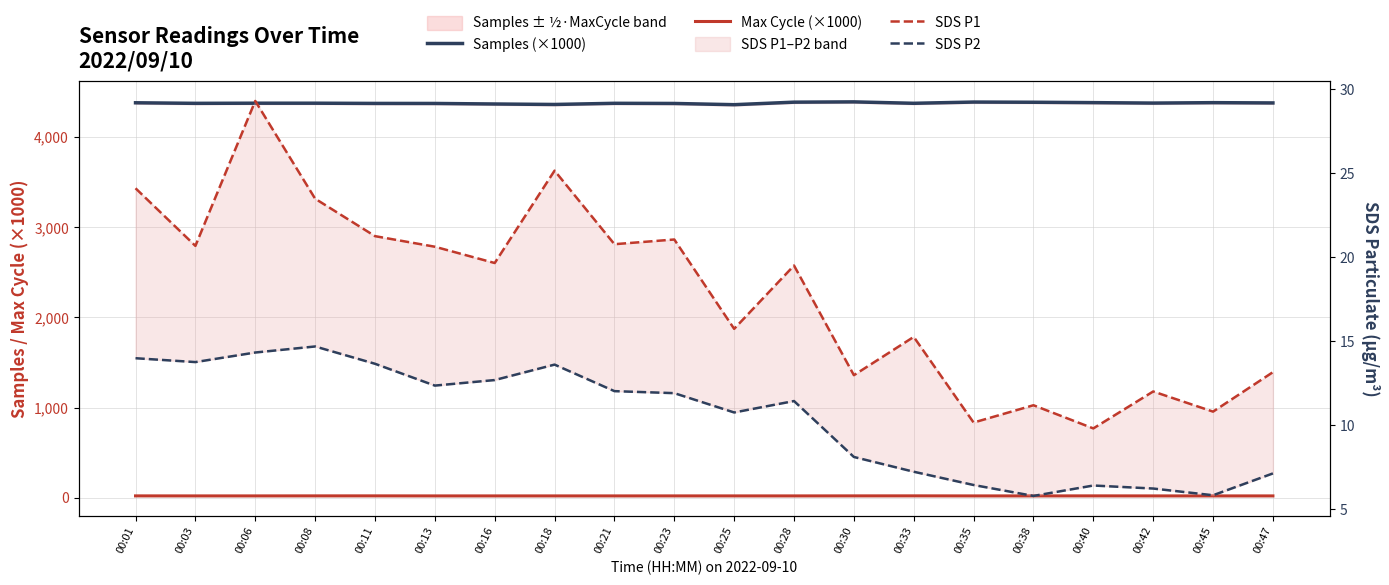

True or false: Max Cycle (×1000) has more than 1 points higher than both neighbors.

True